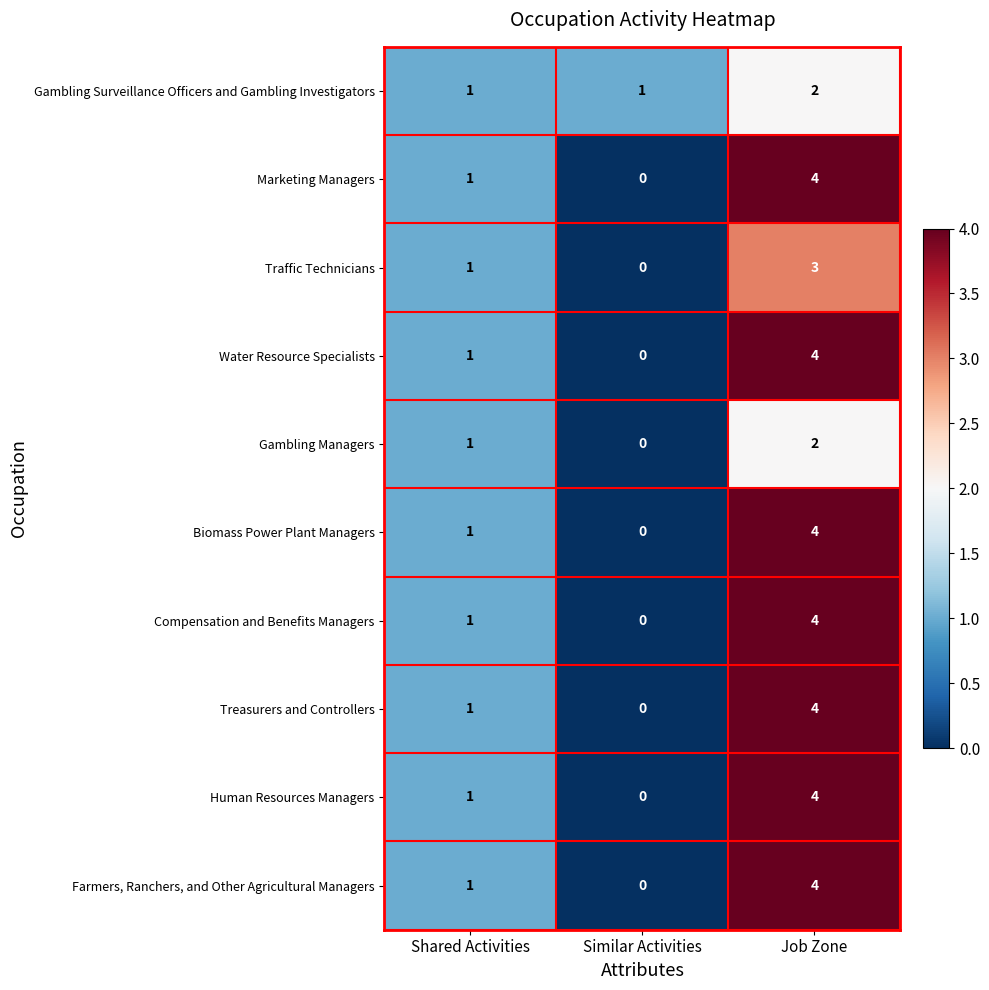

True or false: Treasurers and Controllers has a value of 4 at Job Zone.

True